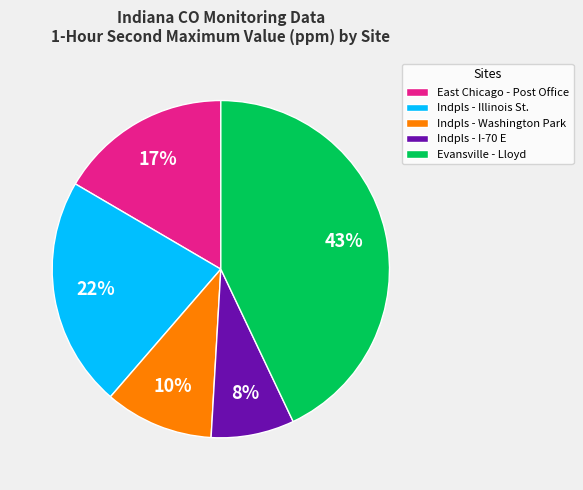

What percentage is the Indpls - Illinois St. slice, to the nearest percent?

22%